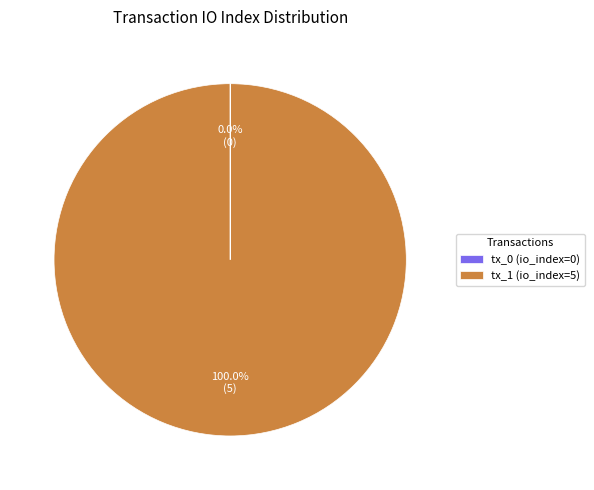

What is the largest slice in the pie chart?

tx_1 (io_index=5)